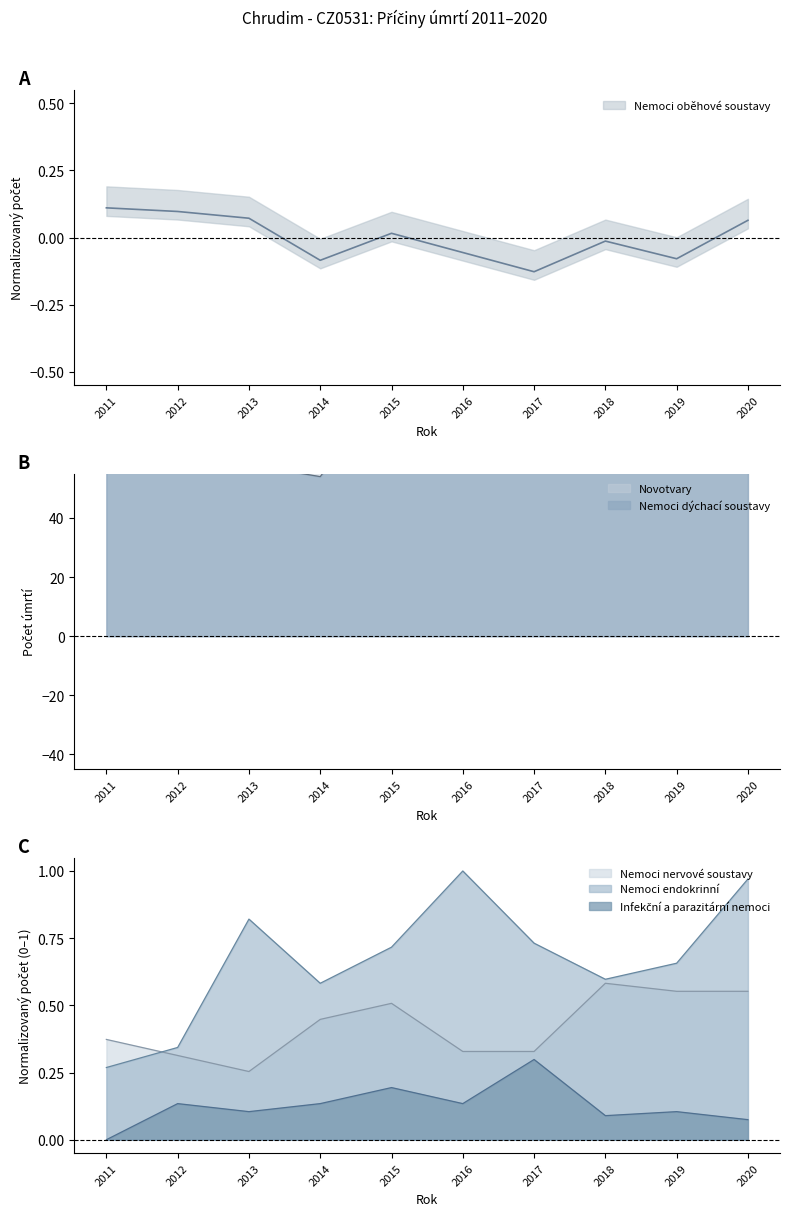

What is the difference between the Infekční a parazitární nemoci values at 2011 and 2015?

0.2